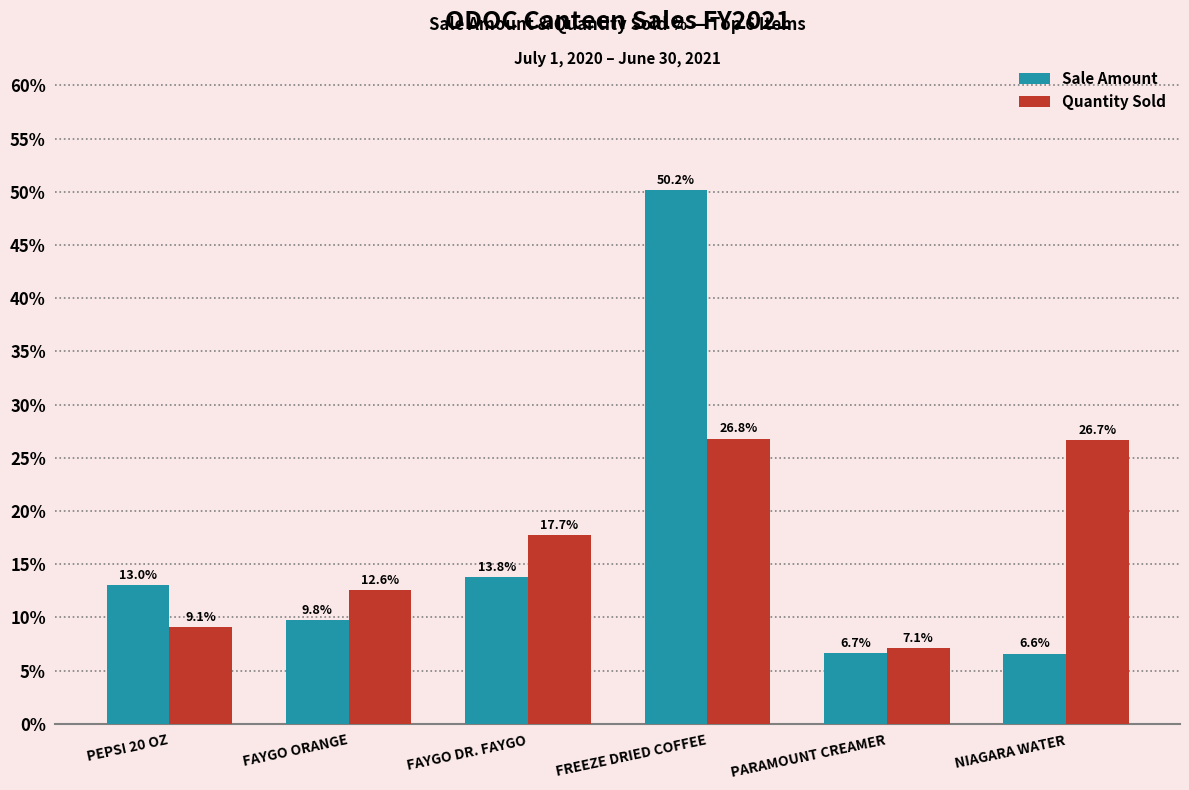

Which series has the widest spread of values?

Sale Amount